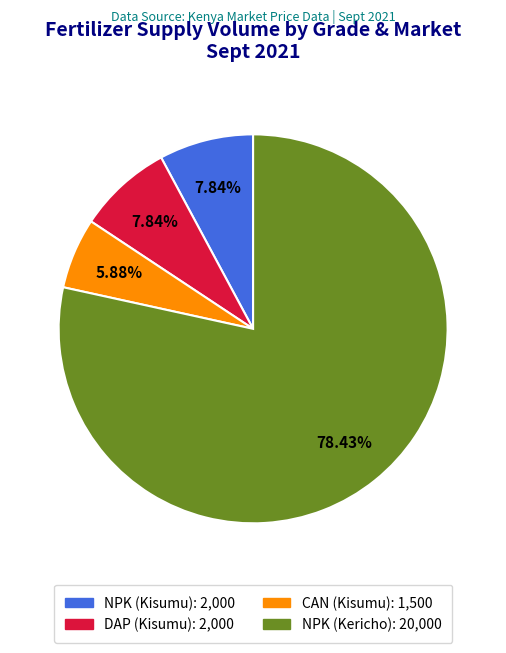

What is the largest slice in the pie chart?

NPK (Kericho)